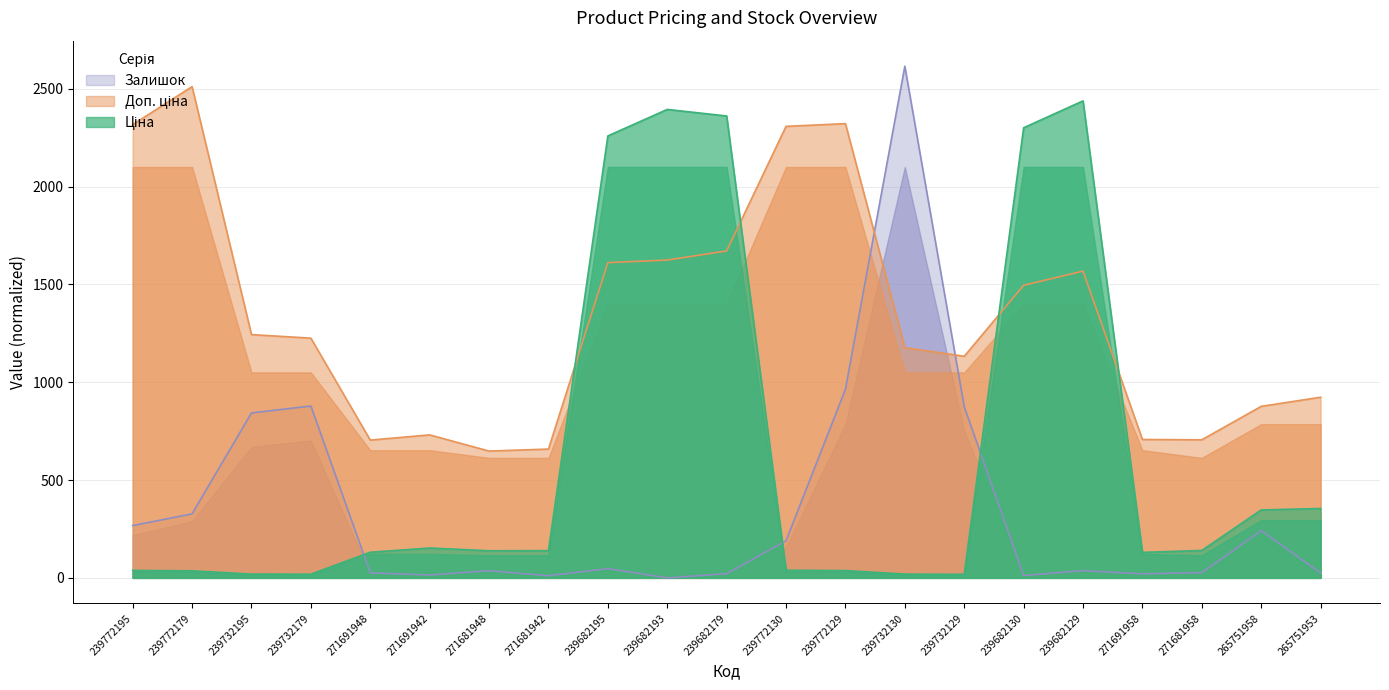

At which category does Доп. ціна reach its first local valley?

271691948